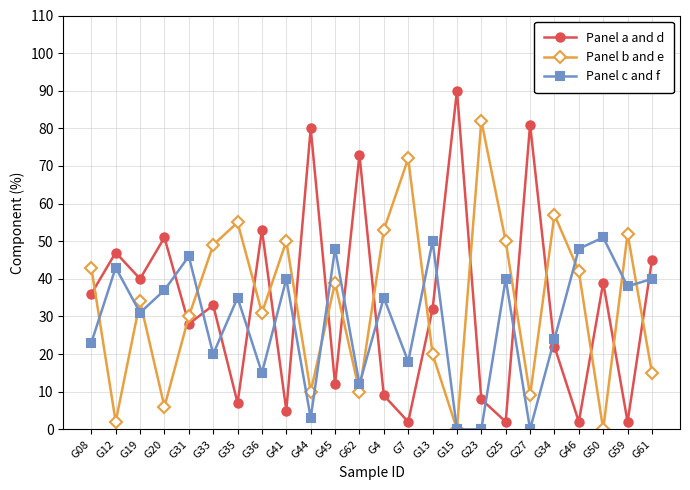

What position from the left is G59?

23